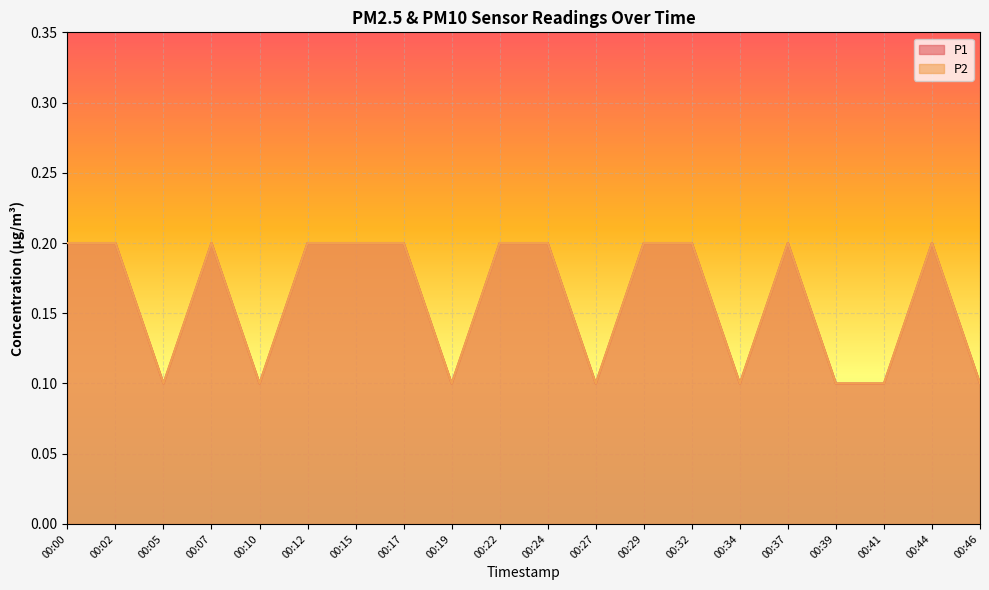

True or false: P2 has more than 2 points higher than both neighbors.

True